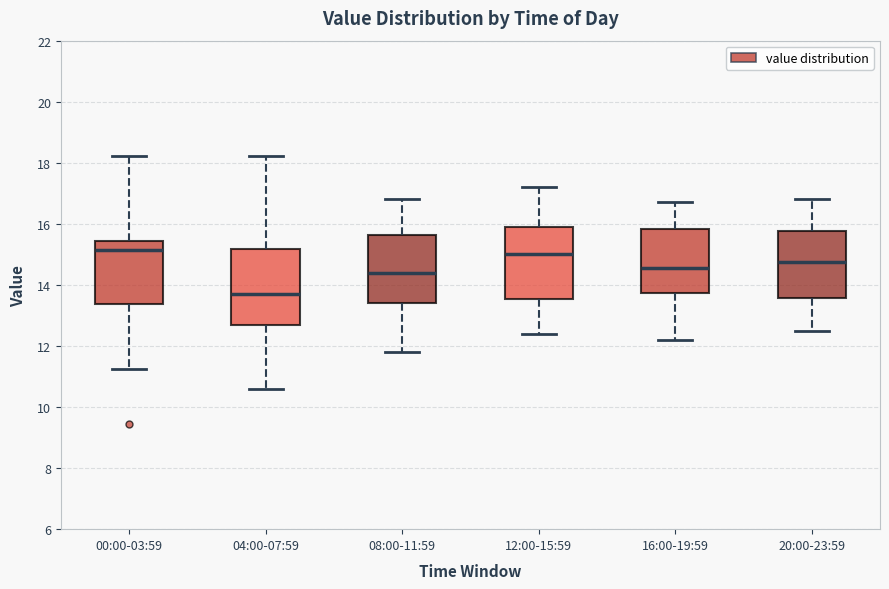

Reading left to right, transcribe this box plot: for each box, give where its median line is, the range the box spans, and where its two whiskers end, as read against the y-axis. The values are not printed on the chart, so give them approximately, as read against the axis.

00:00-03:59: median 15.2, box 13.4 to 15.4, whiskers 11.2 to 18.2
04:00-07:59: median 13.8, box 12.6 to 15.2, whiskers 10.6 to 18.2
08:00-11:59: median 14.4, box 13.4 to 15.6, whiskers 11.8 to 16.8
12:00-15:59: median 15.0, box 13.6 to 16.0, whiskers 12.4 to 17.2
16:00-19:59: median 14.6, box 13.8 to 15.8, whiskers 12.2 to 16.8
20:00-23:59: median 14.8, box 13.6 to 15.8, whiskers 12.6 to 16.8